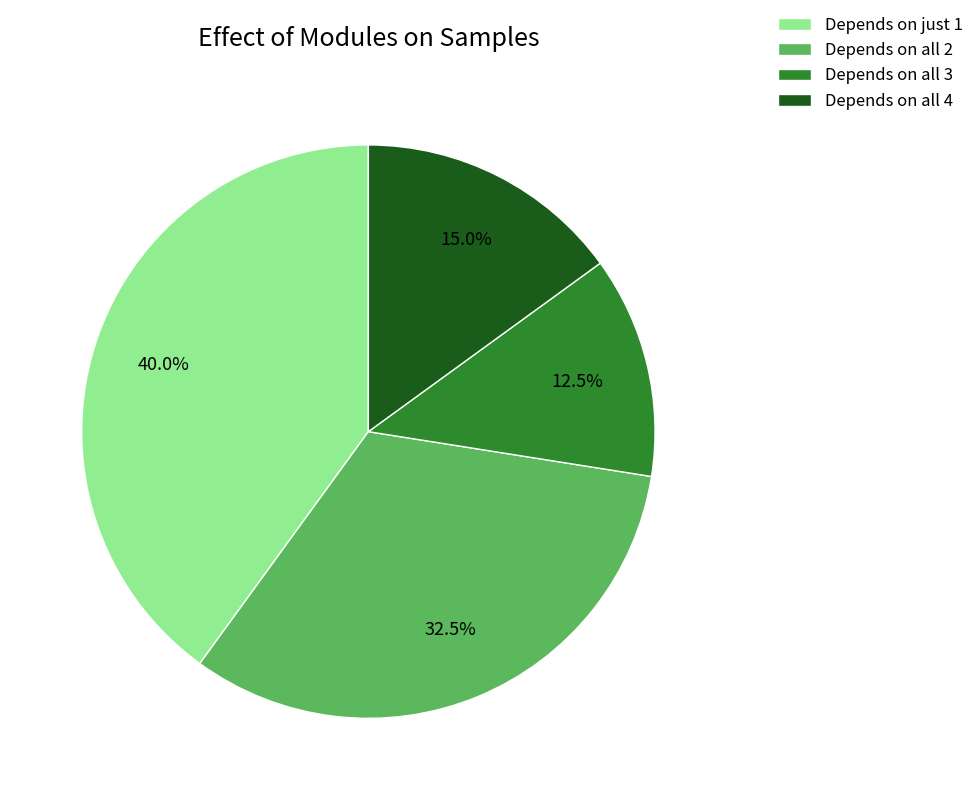

To the nearest percent, what is the average slice percentage?

25%